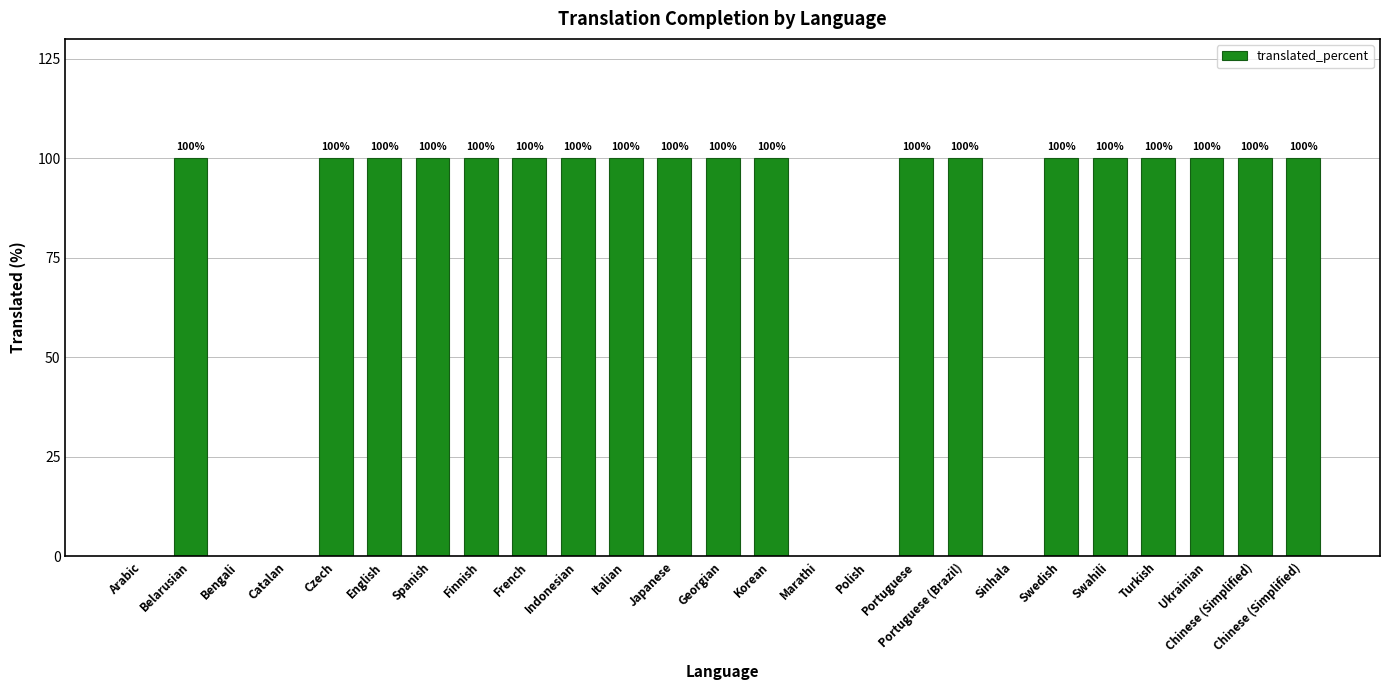

What is the average value?

76